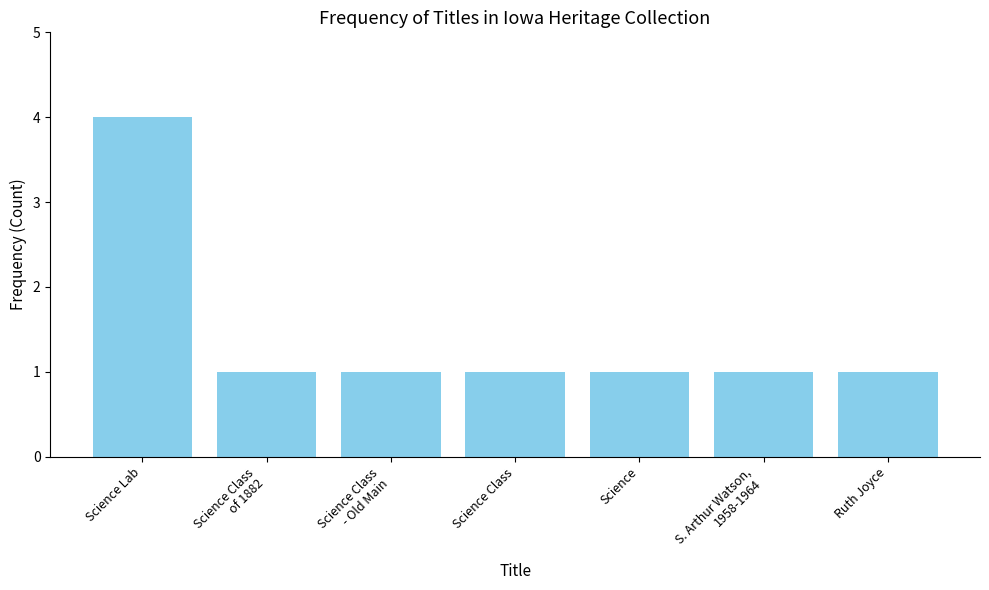

What is the approximate value at Science?

1